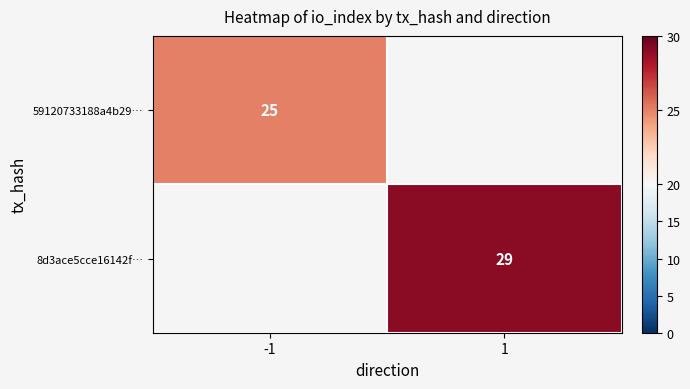

Which label corresponds to the largest value in the chart?

1